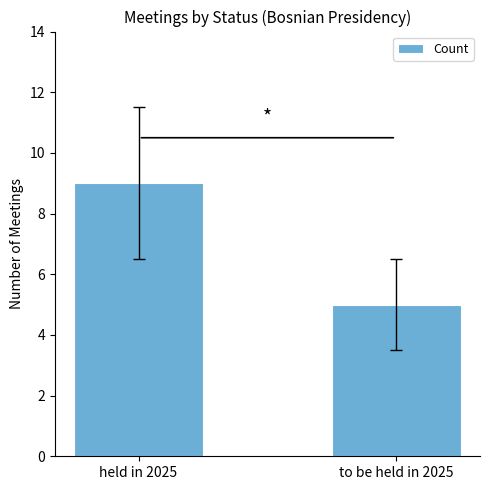

At which category does the chart reach its minimum across all series?

to be held in 2025